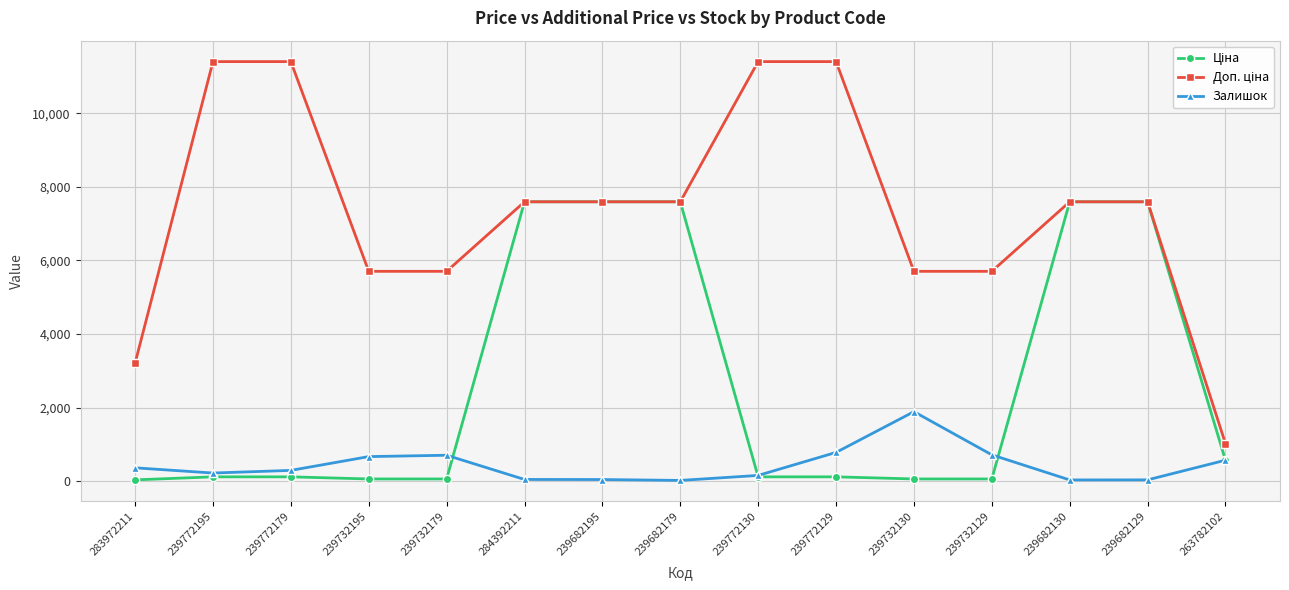

What is the difference between the second highest and second lowest values in the Залишок series?

749.0